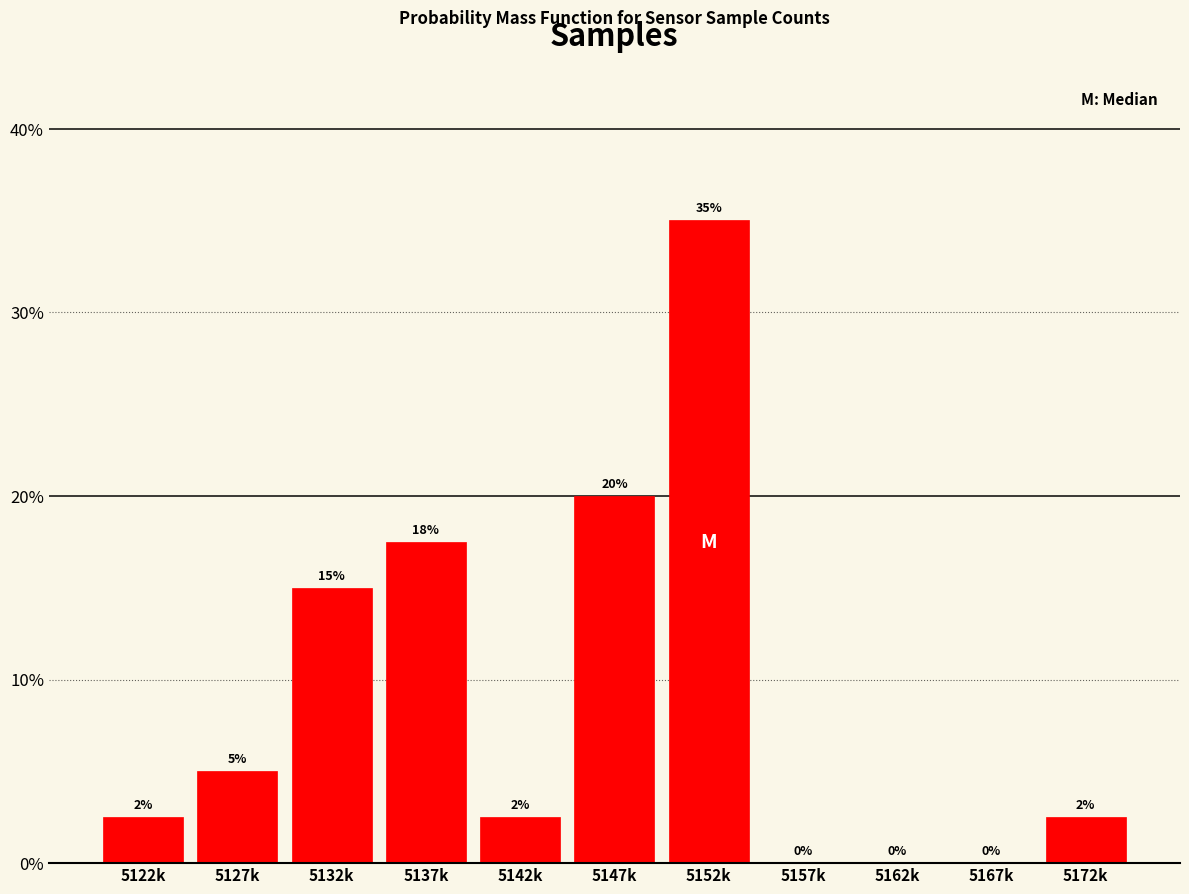

At which label is the value closest to 17?

5137k